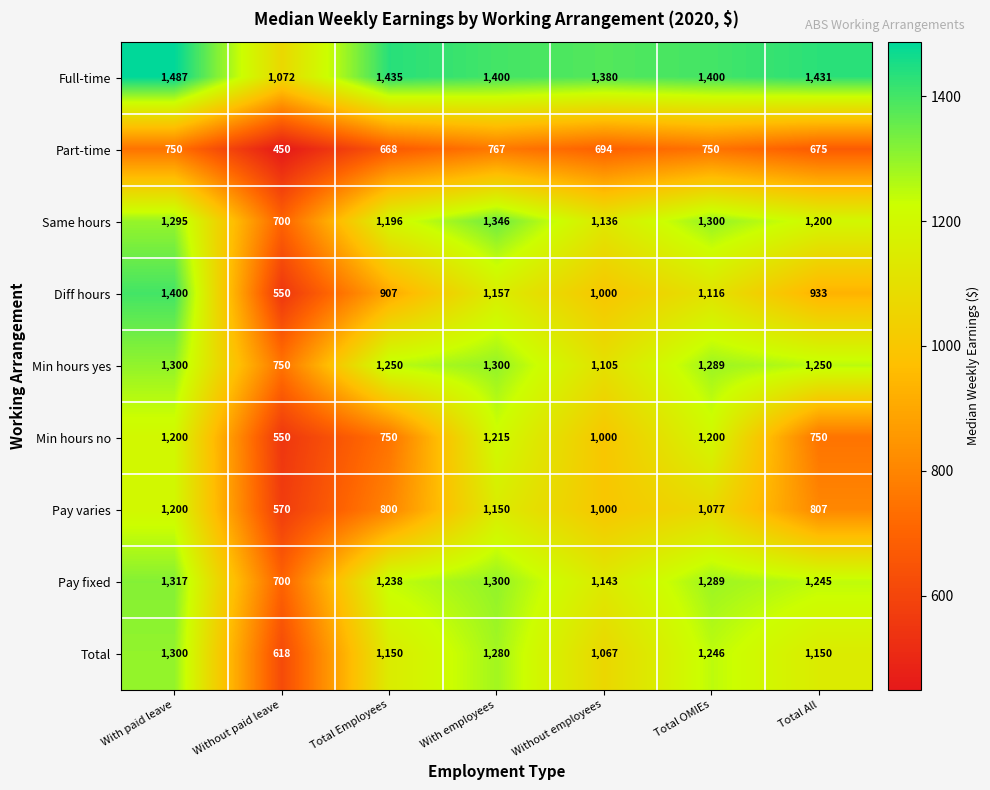

What is the average value of the Diff hours series?

1009